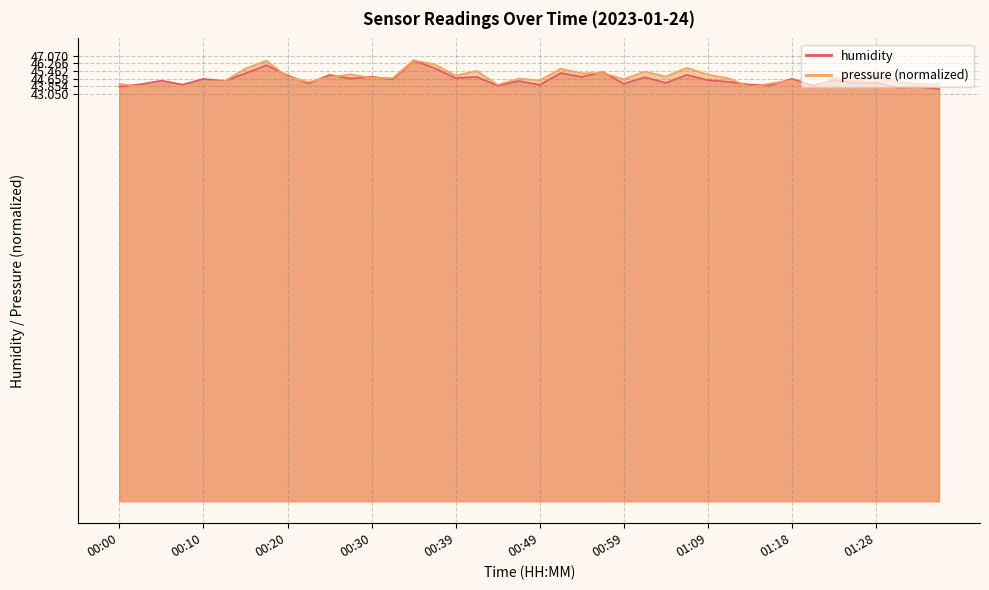

What position from the left is 01:35?

40